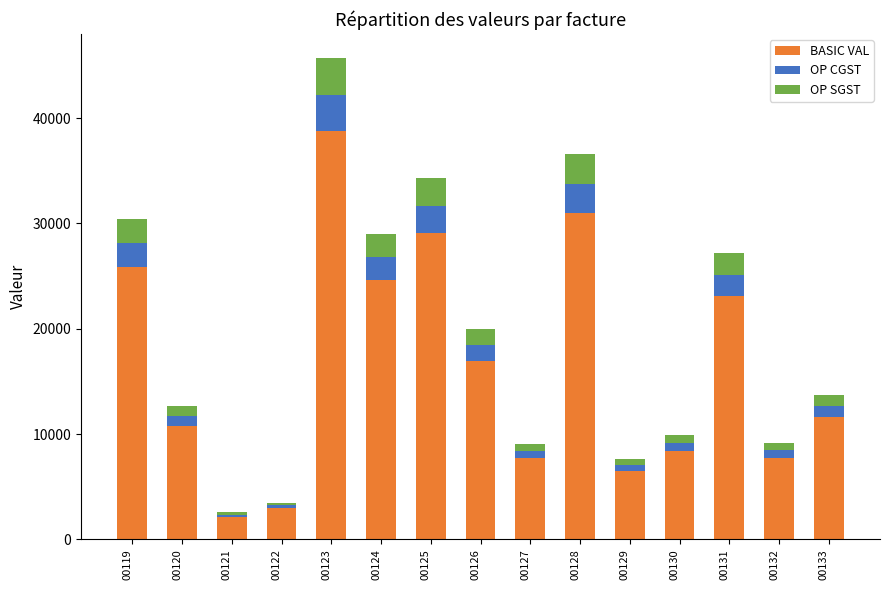

At which category is the sum across all series the highest?

00123